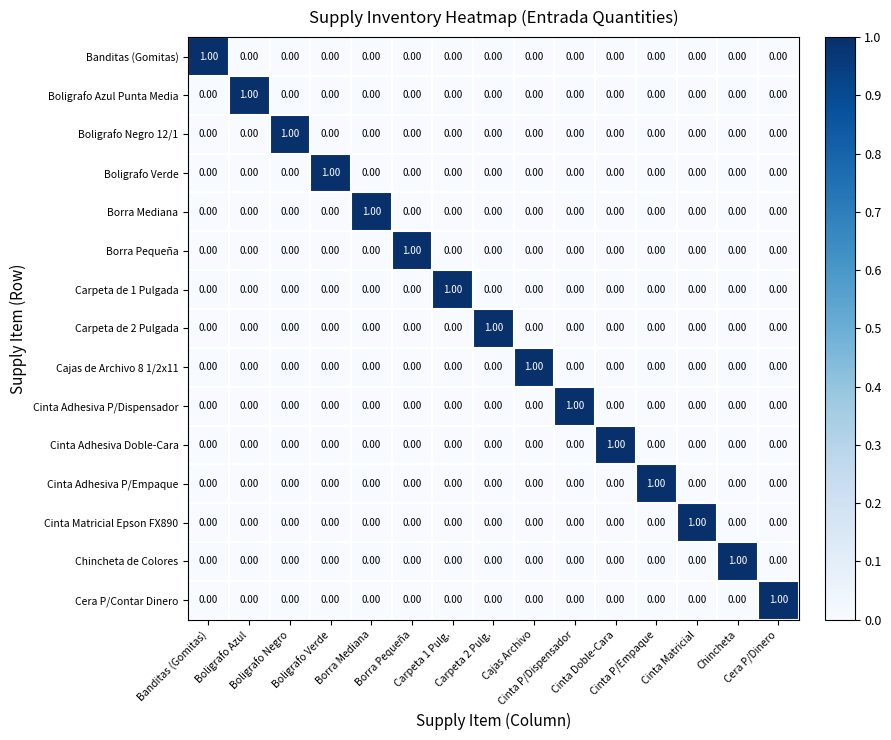

At how many categories does at least one series exceed 0?

15